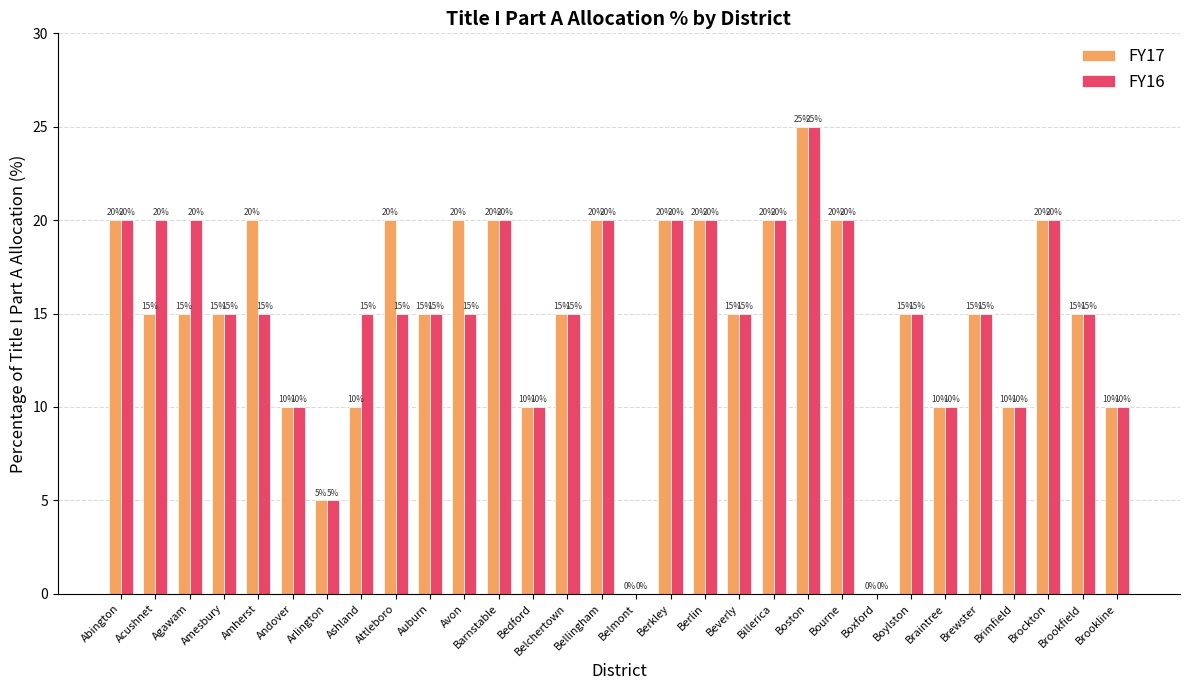

Count the number of categories in the chart.

30